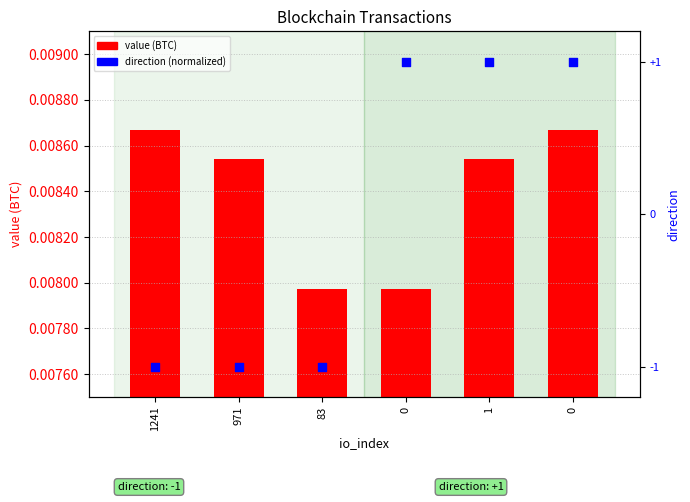

What are all the series names shown in the legend?

value (BTC), direction (normalized)